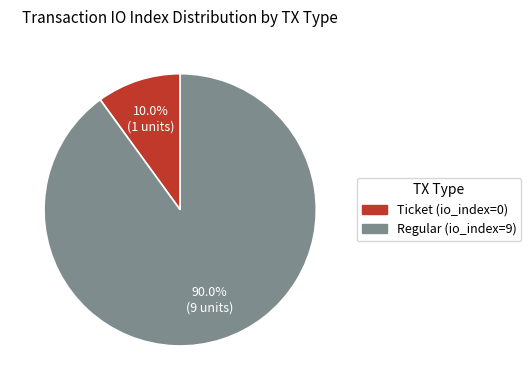

How many segments does this pie chart have?

2